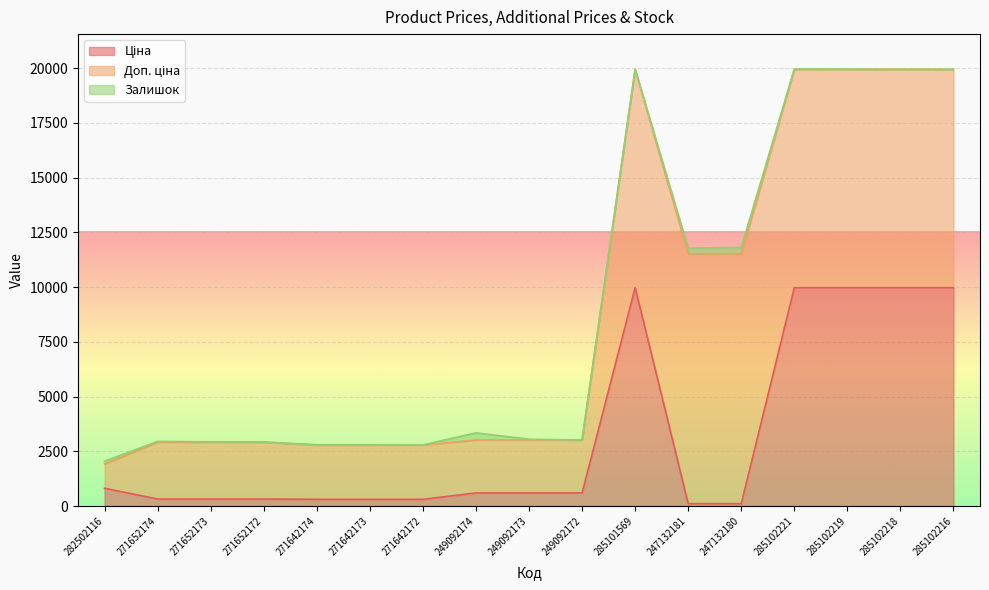

How many positive values does the Залишок series have?

15